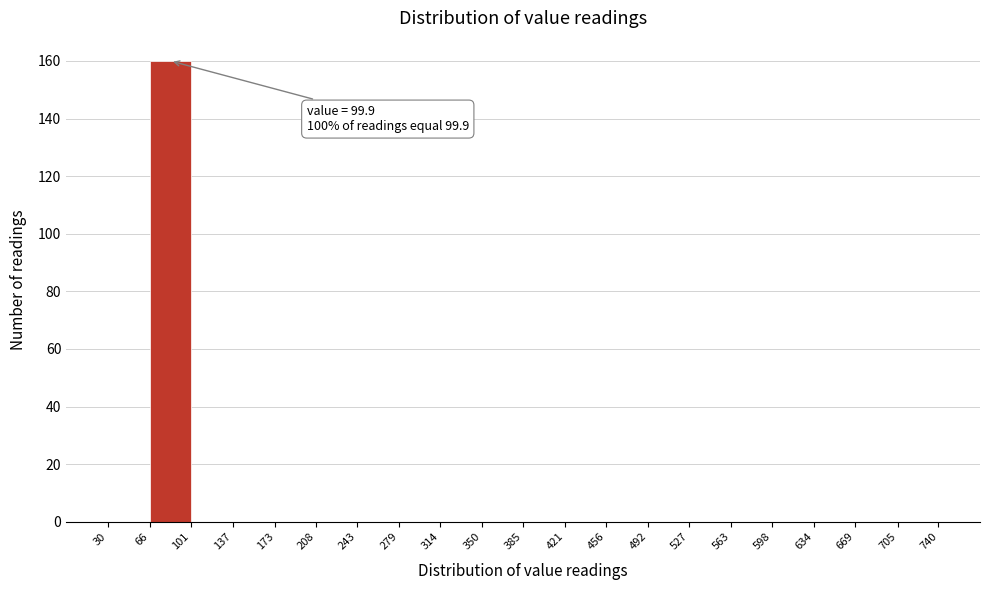

Over which range of the x-axis is the bar tallest?

66 to 101